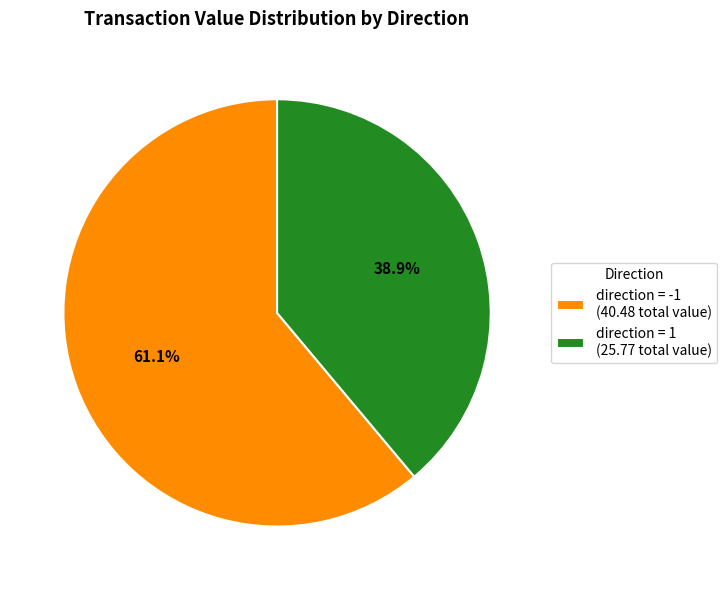

What is the largest slice in the pie chart?

direction = -1 (40.48 total value)